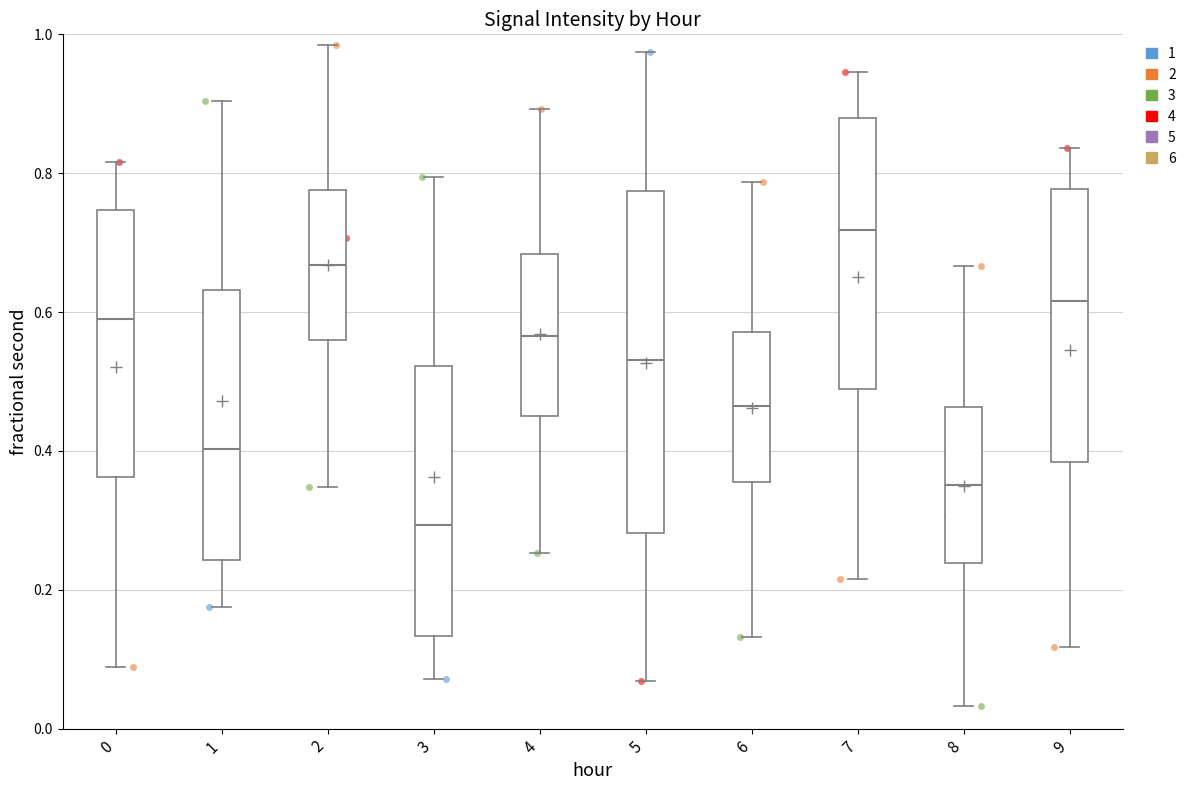

Which box is the tallest, from its lower edge to its upper edge?

5